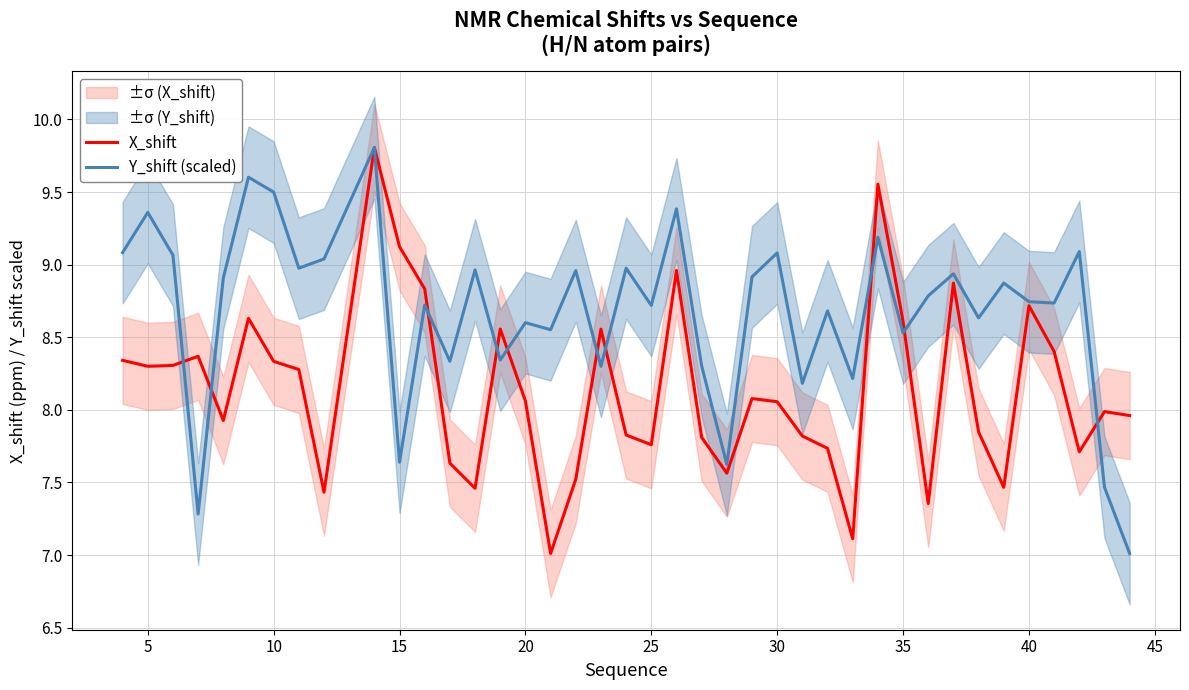

How many data points does each series have?

40